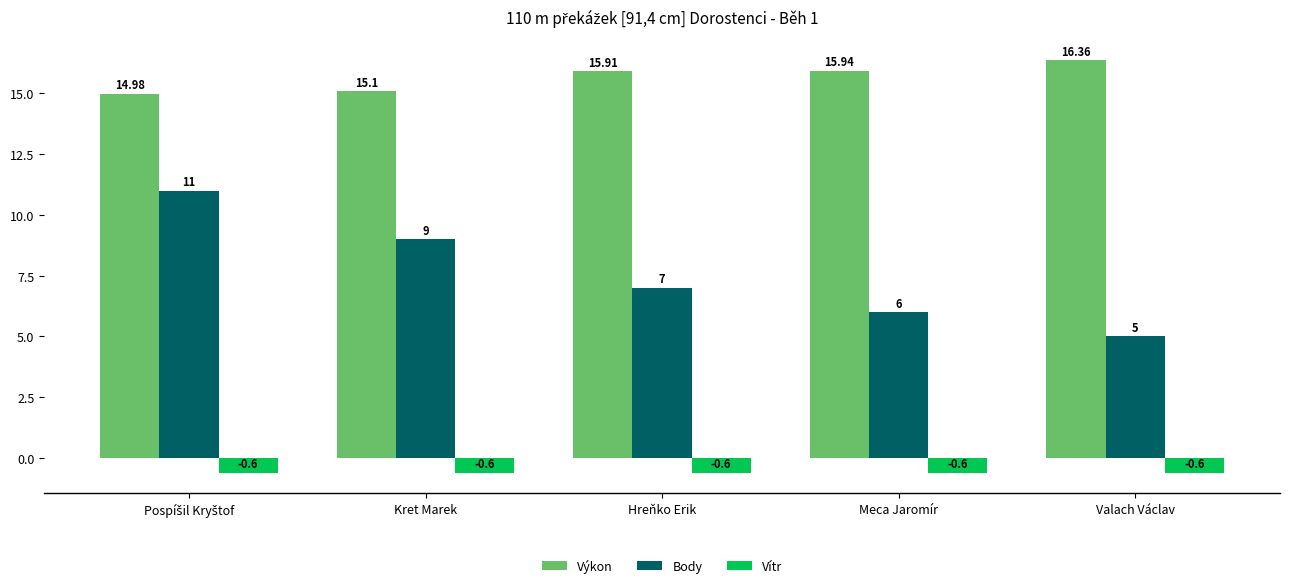

What is the total value across all series at Meca Jaromír?

21.3